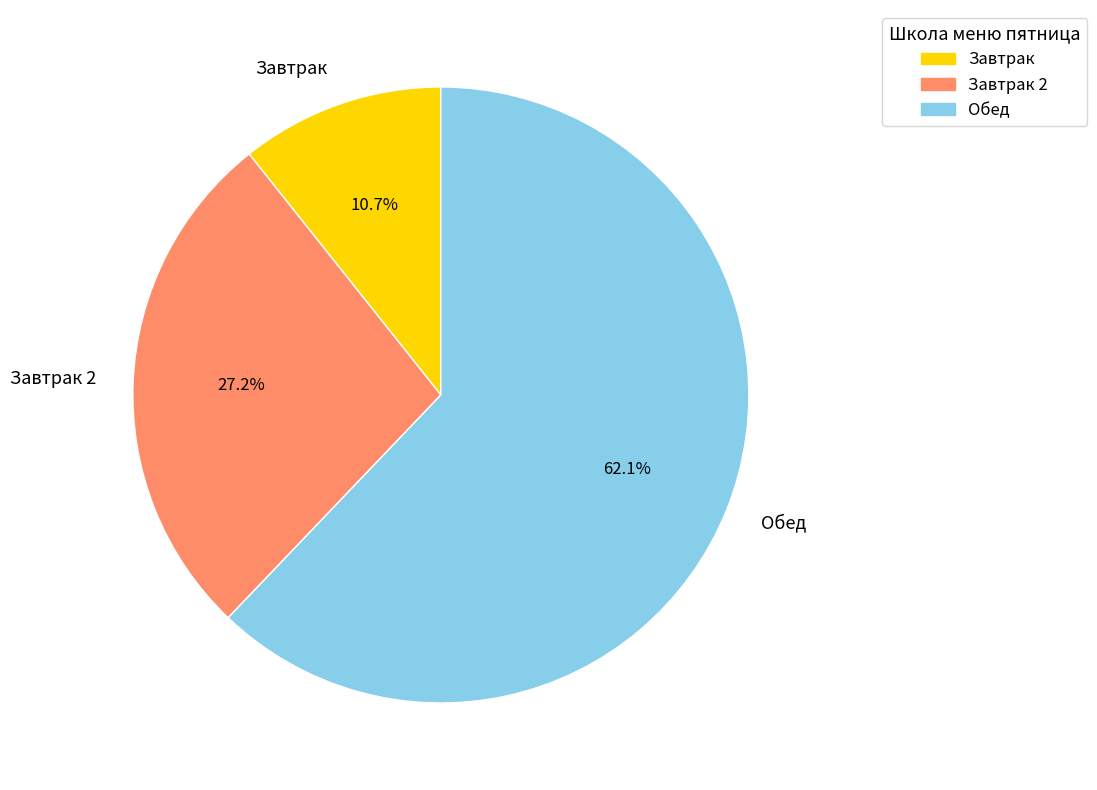

Rank the categories by value from lowest to highest.

Завтрак, Завтрак 2, Обед